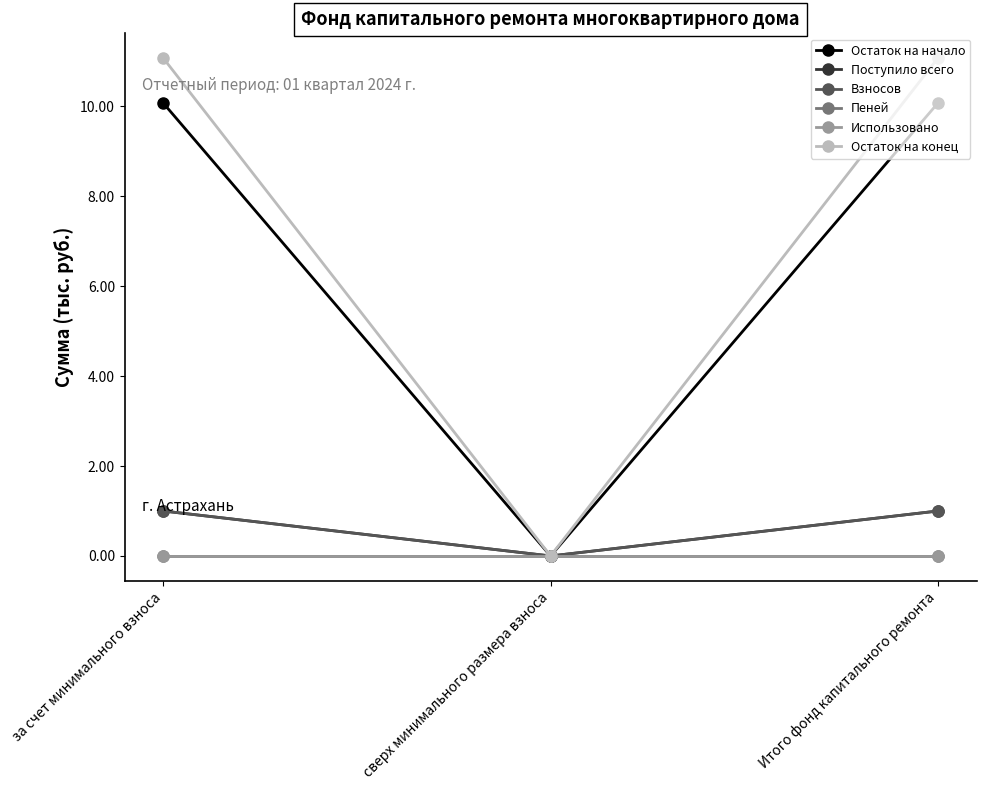

Is the value of Остаток на начало at за счет минимального взноса greater than the value of Использовано at за счет минимального взноса?

Yes